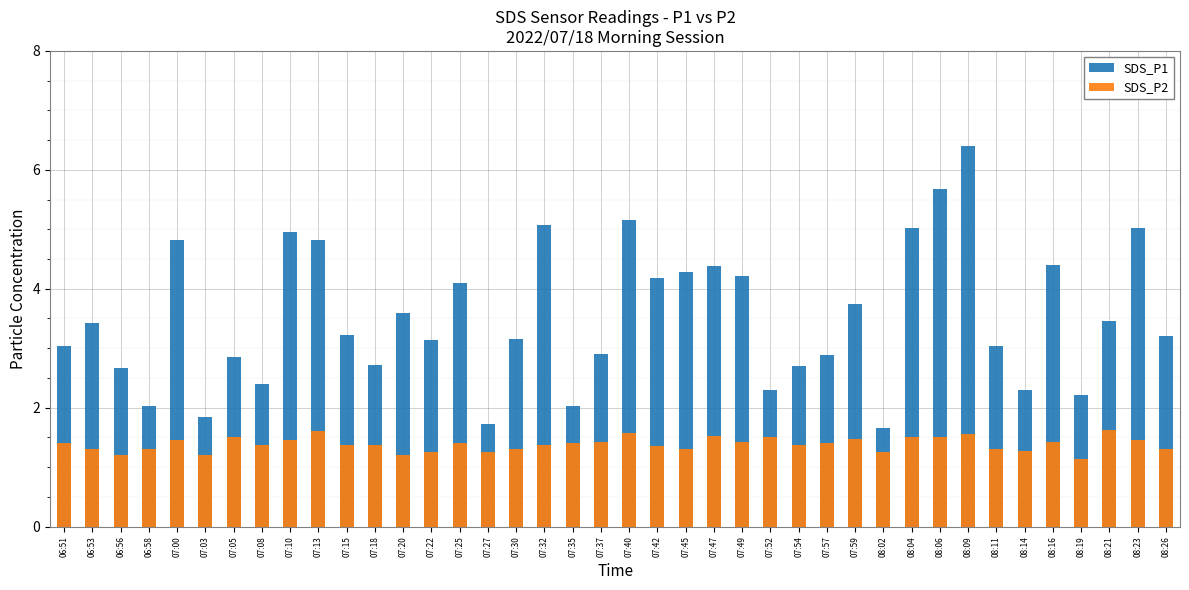

Is the value of SDS_P2 at 08:16 greater than the value of SDS_P1 at 08:16?

No